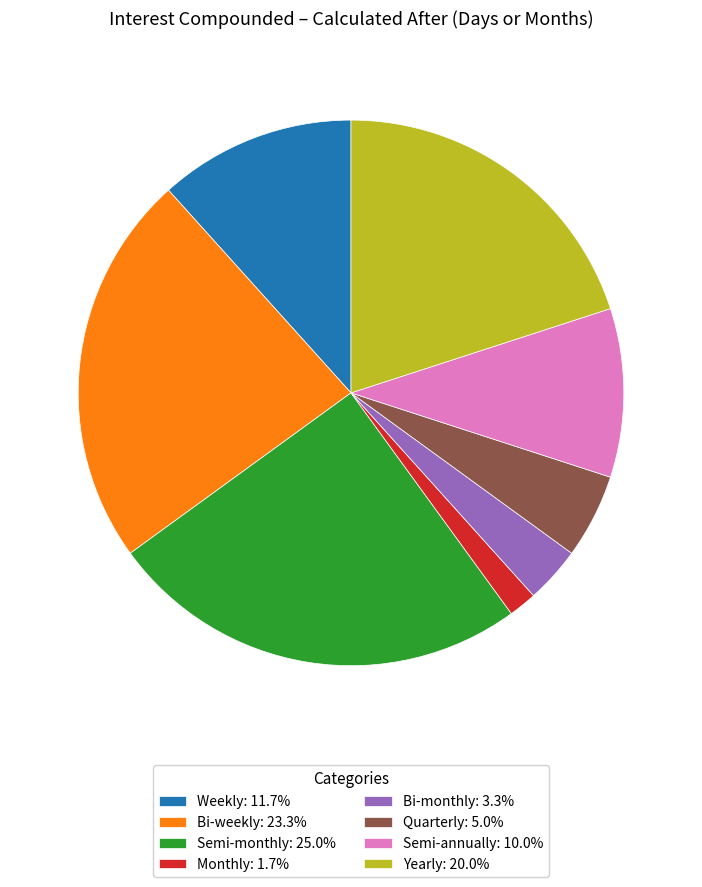

Rank the categories by value from lowest to highest.

Monthly, Bi-monthly, Quarterly, Semi-annually, Weekly, Yearly, Bi-weekly, Semi-monthly